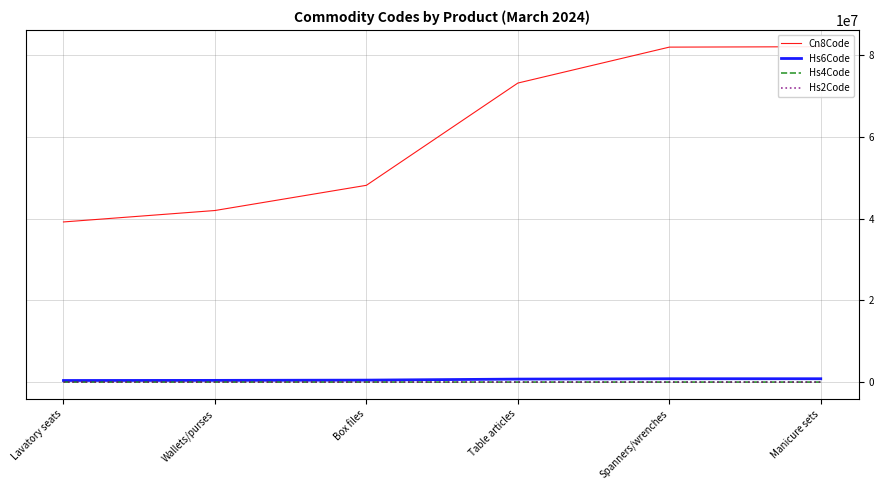

The value of Hs6Code at Spanners/wrenches is 820412. True or false?

True